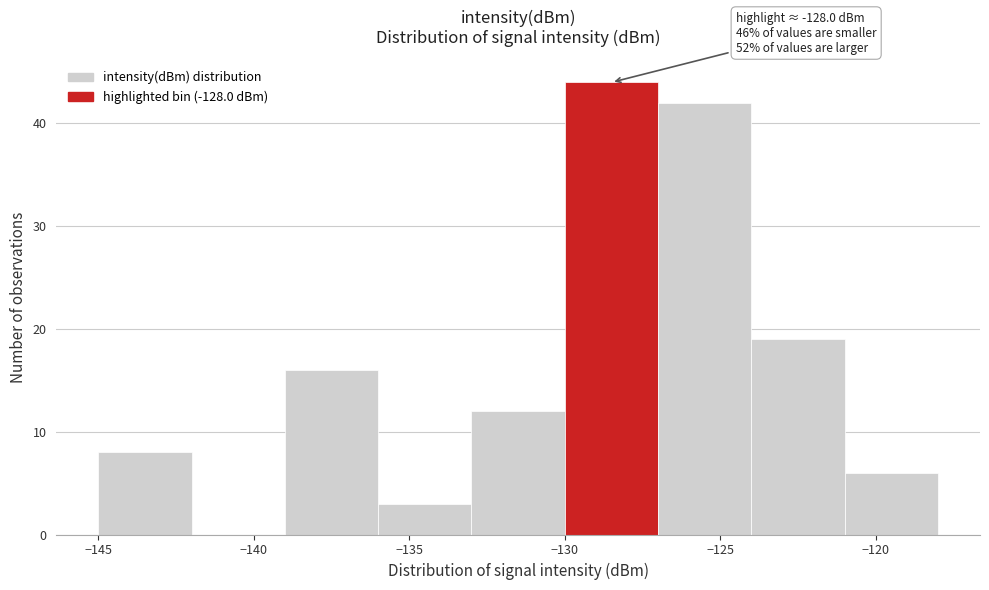

Which range on the x-axis has the tallest bar?

-130 to -127